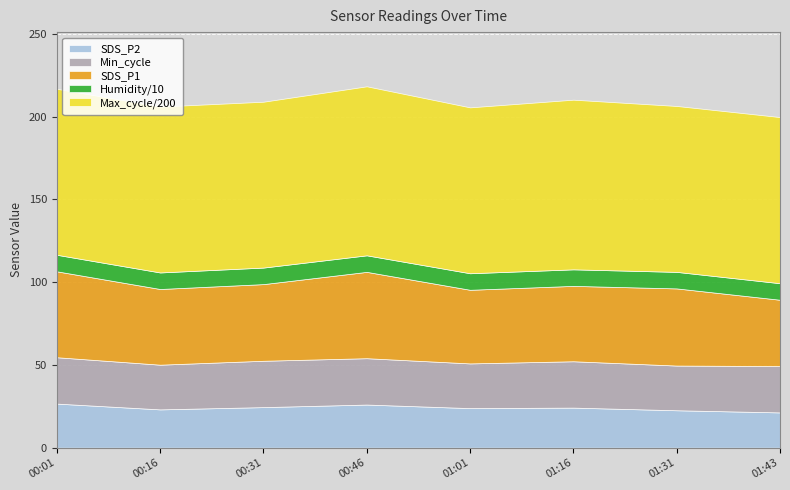

What is the maximum value for SDS_P2?

26.6